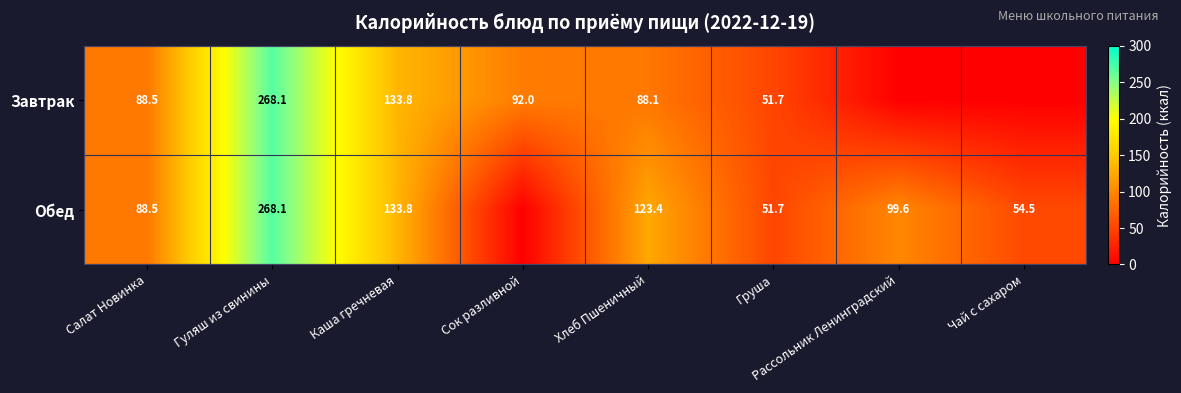

Rank the series at Хлеб Пшеничный from highest to lowest value.

Обед, Завтрак